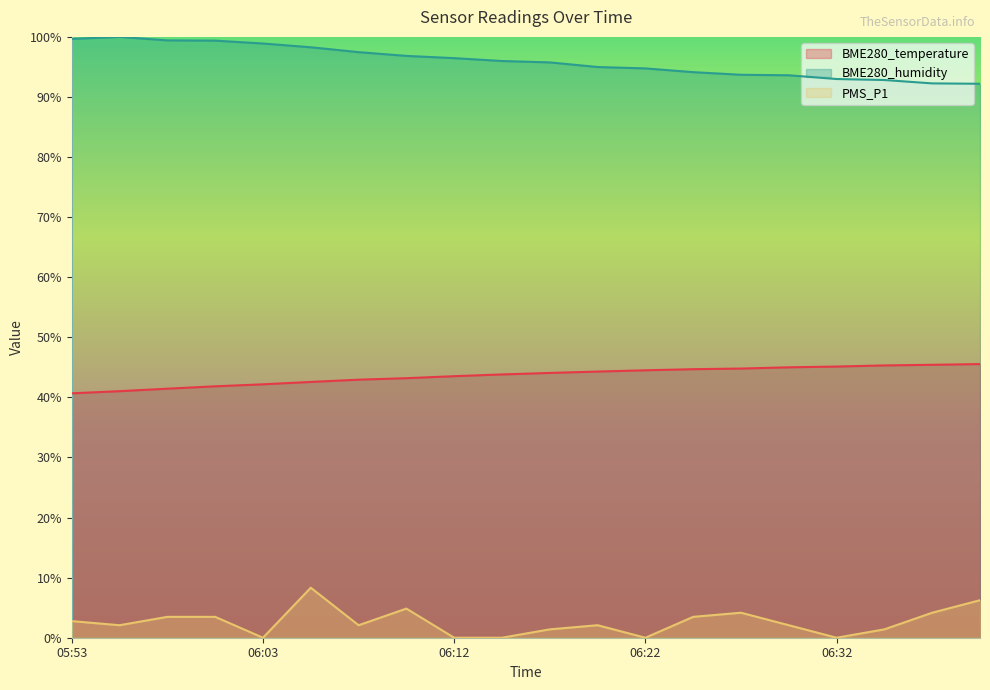

What is the label of the 2nd point from the left?

05:55